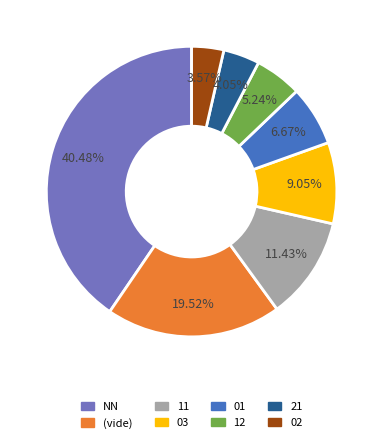

To the nearest percent, what is the difference between the largest and smallest slice percentages?

37%